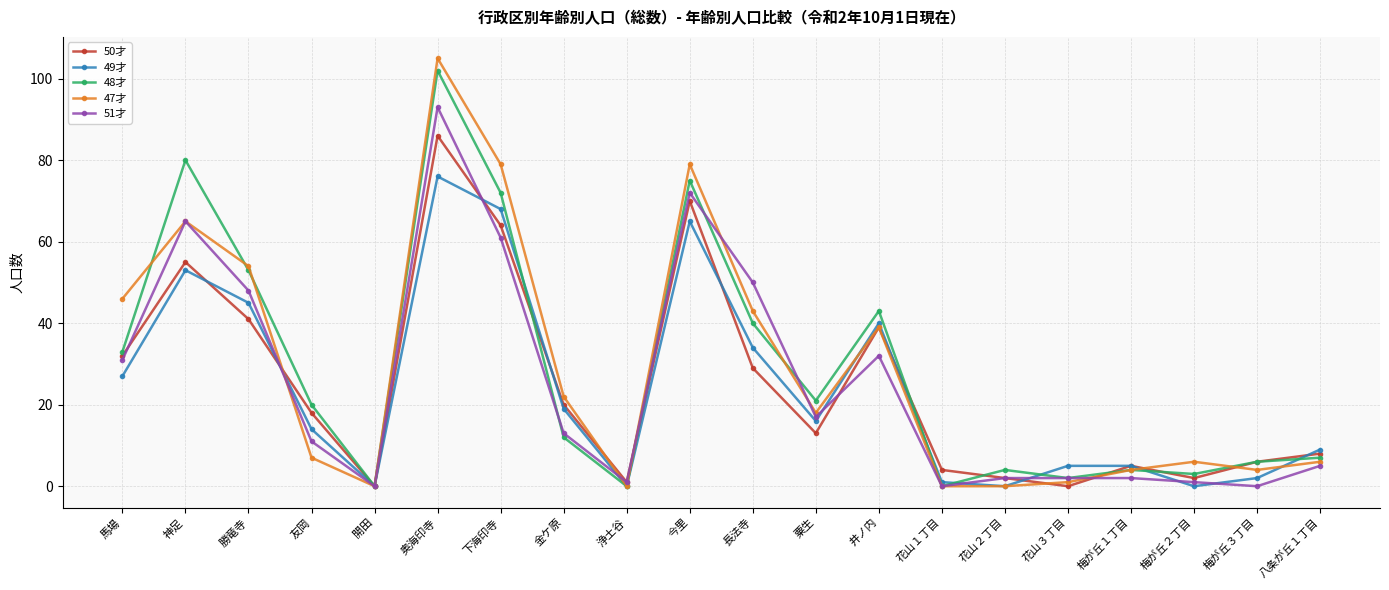

Is the value of 50才 at 勝竜寺 greater than the value of 49才 at 花山１丁目?

Yes